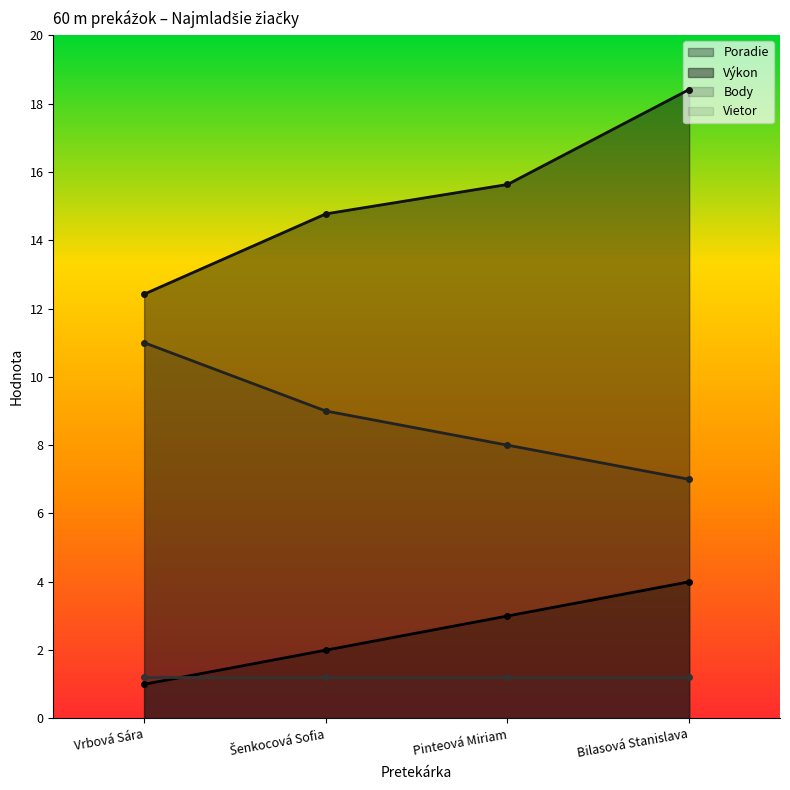

True or false: Výkon and Body intersect in this chart.

False